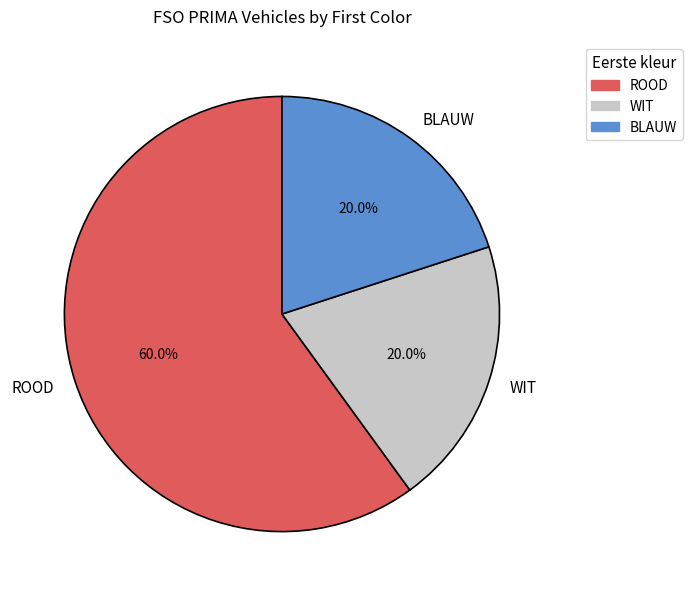

Which category has the biggest portion of the pie?

ROOD